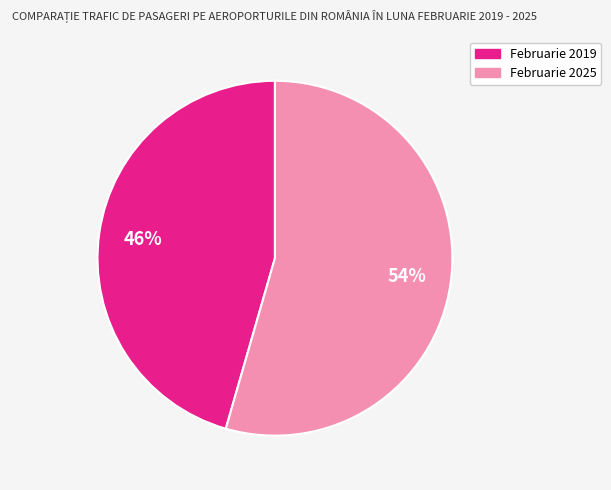

To the nearest percent, what is the combined percentage of Februarie 2025 and Februarie 2019?

100%